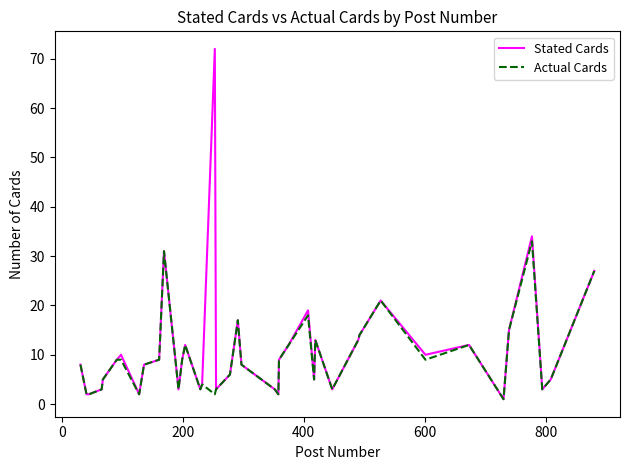

What is the greatest value displayed?

72